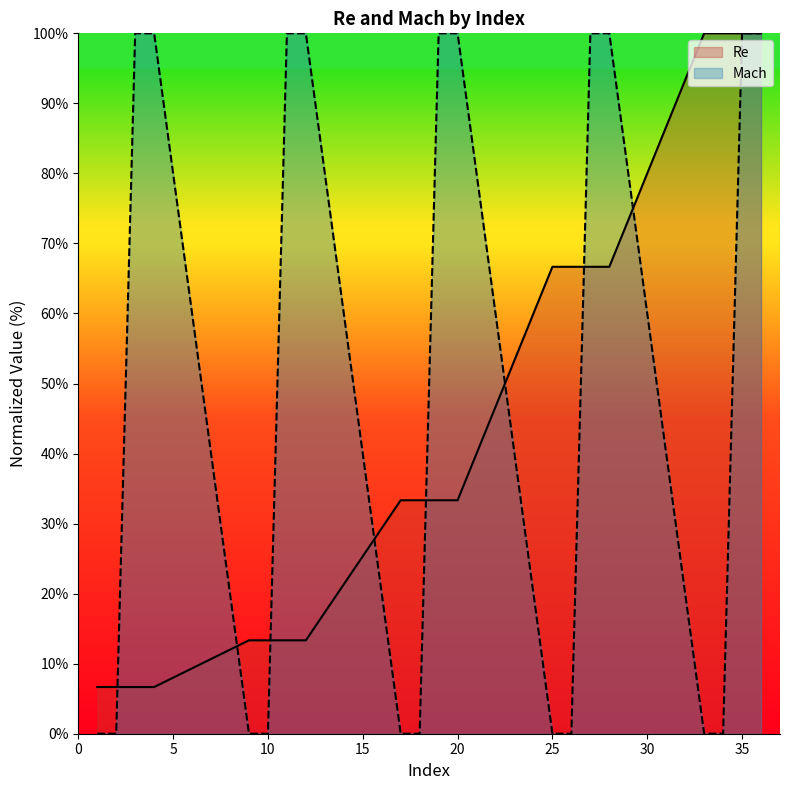

What is the value of the Mach point at the 4th from the left?

100.0